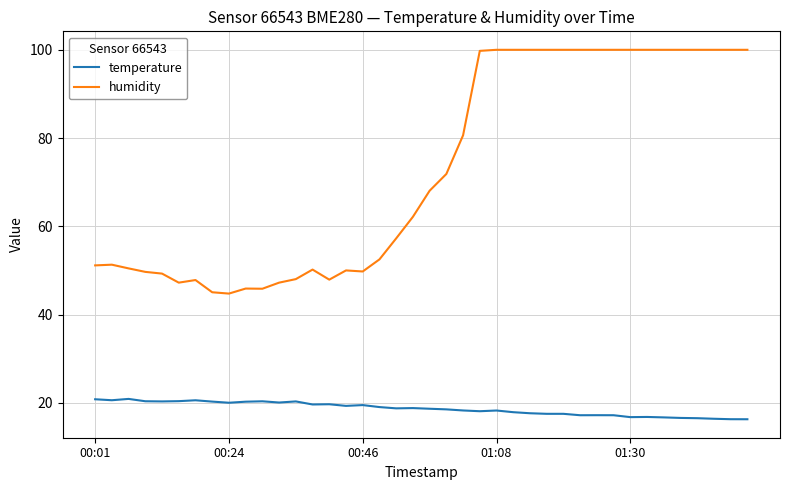

Which series has the largest range (max minus min)?

humidity